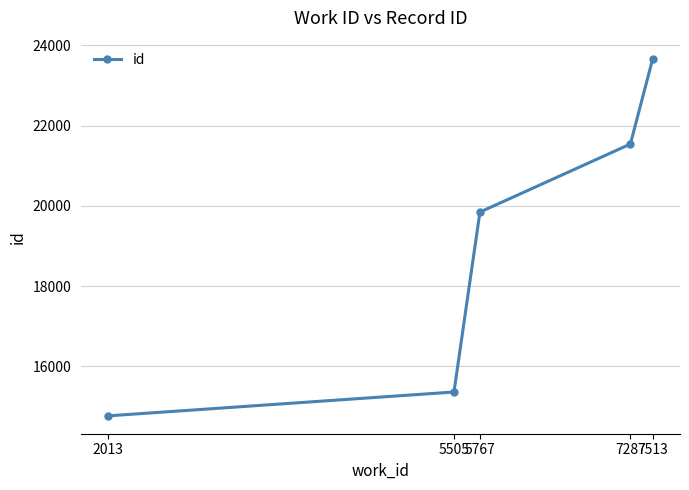

Rank the categories by value from highest to lowest.

7513, 7287, 5767, 5505, 2013